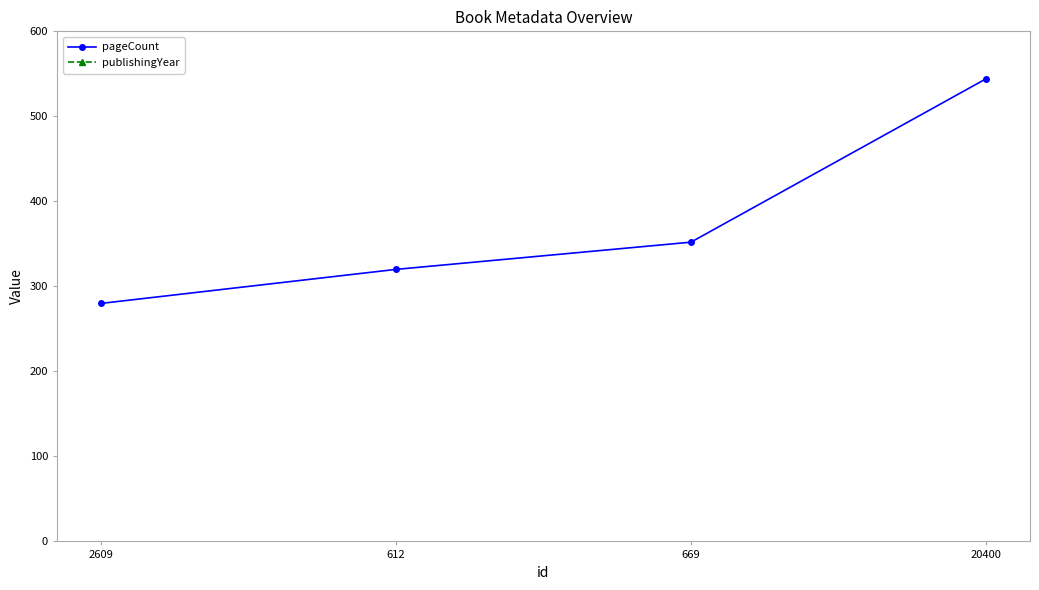

Is this an area chart (filled region under the line)?

No